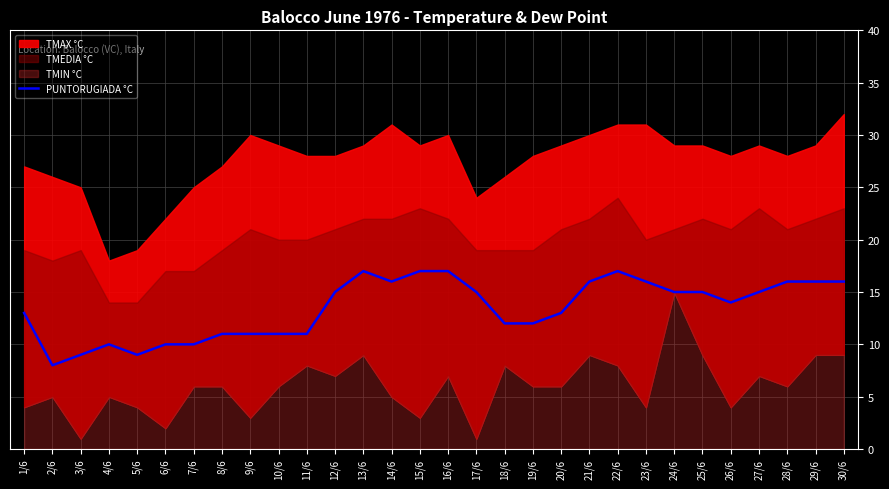

Which category has the lowest value in the PUNTORUGIADA °C series?

2/6